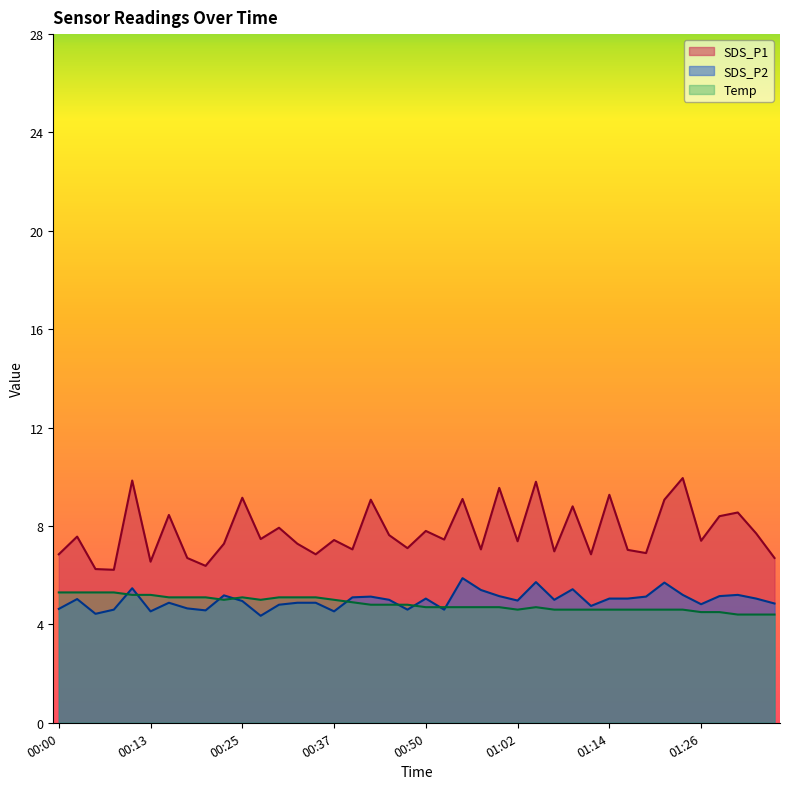

What is the difference between the maximum and second lowest values in the SDS_P1 series?

3.7